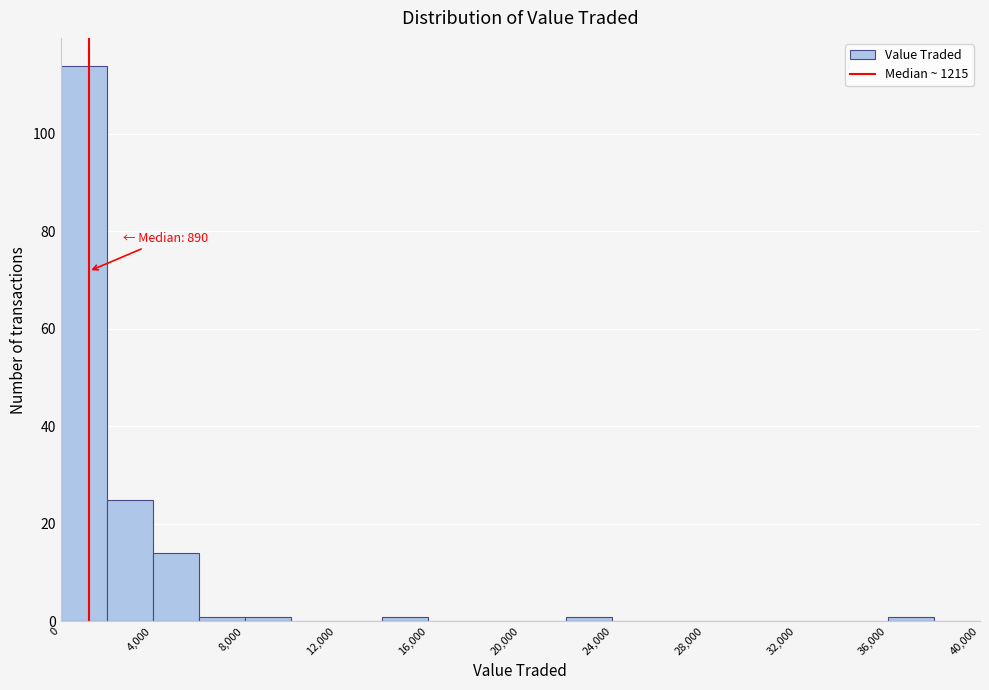

Which range on the x-axis has the tallest bar?

0 to 2000